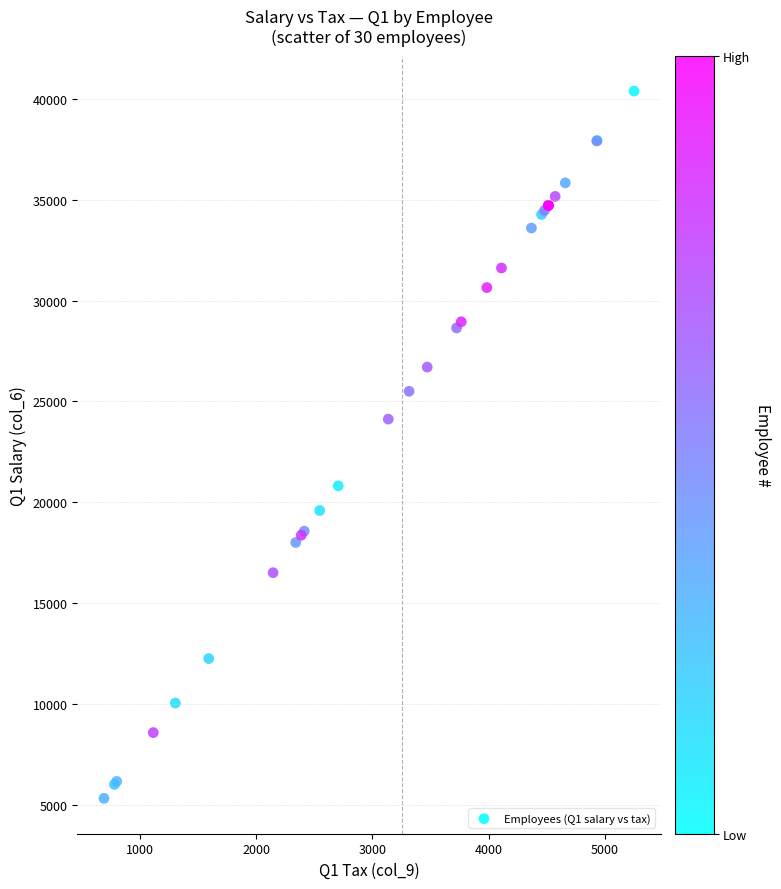

What Y value in the scatter plot is closest to 22849?

24120